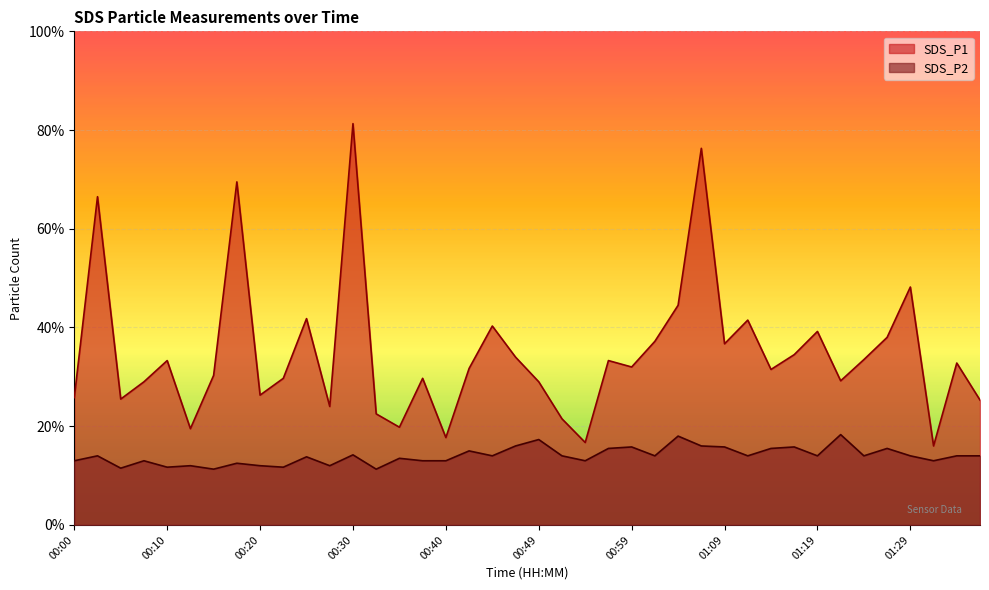

At how many categories does at least one series exceed 3?

23